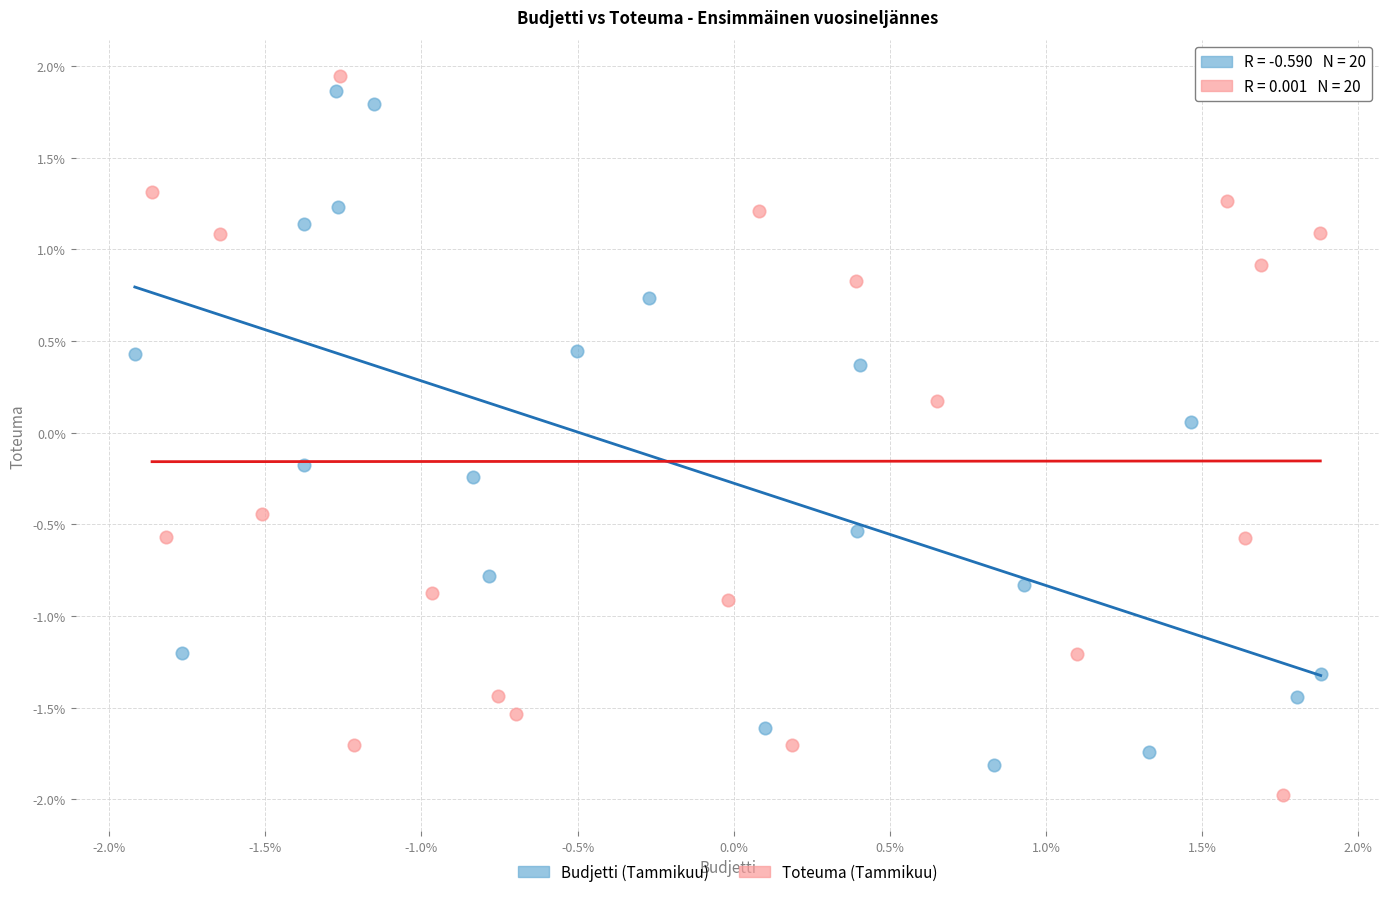

What are all the series names shown in the legend?

Budjetti (Tammikuu), Toteuma (Tammikuu)